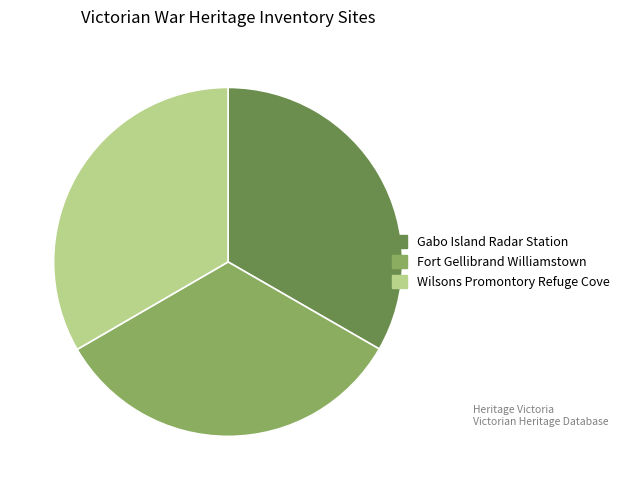

Does any single category account for the majority?

No